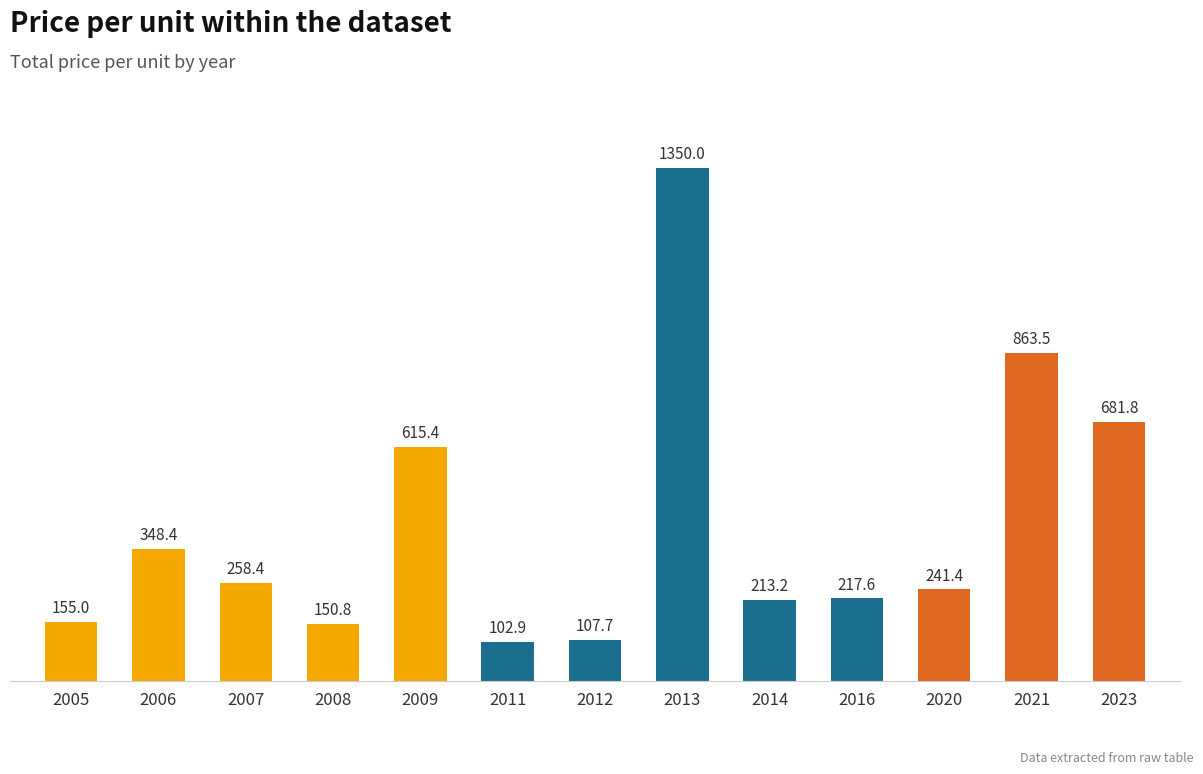

List the labels in order of value, smallest first.

2011, 2012, 2008, 2005, 2014, 2016, 2020, 2007, 2006, 2009, 2023, 2021, 2013